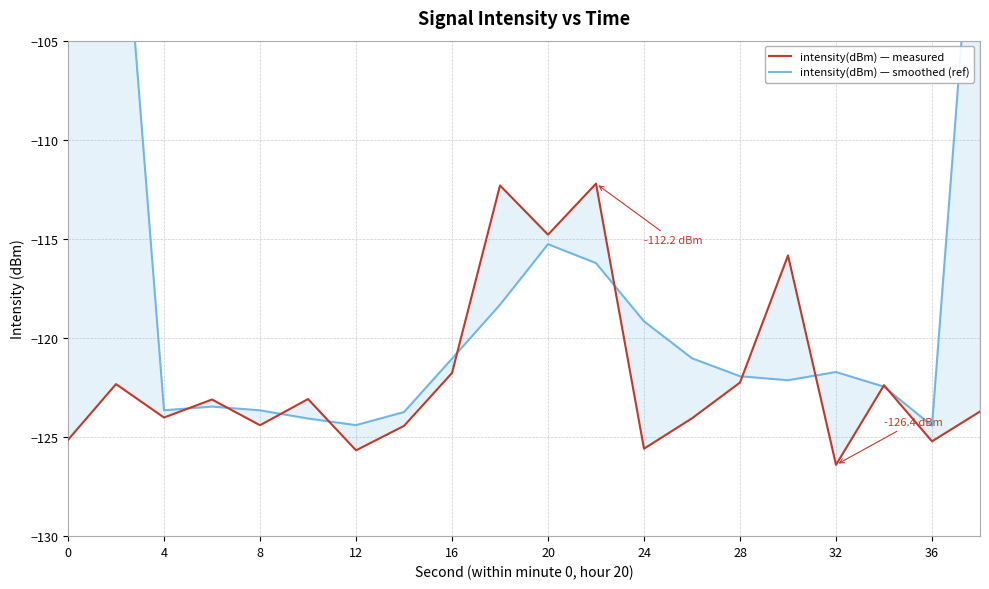

What is the highest value of the intensity(dBm) — smoothed (ref) series?

-61.9